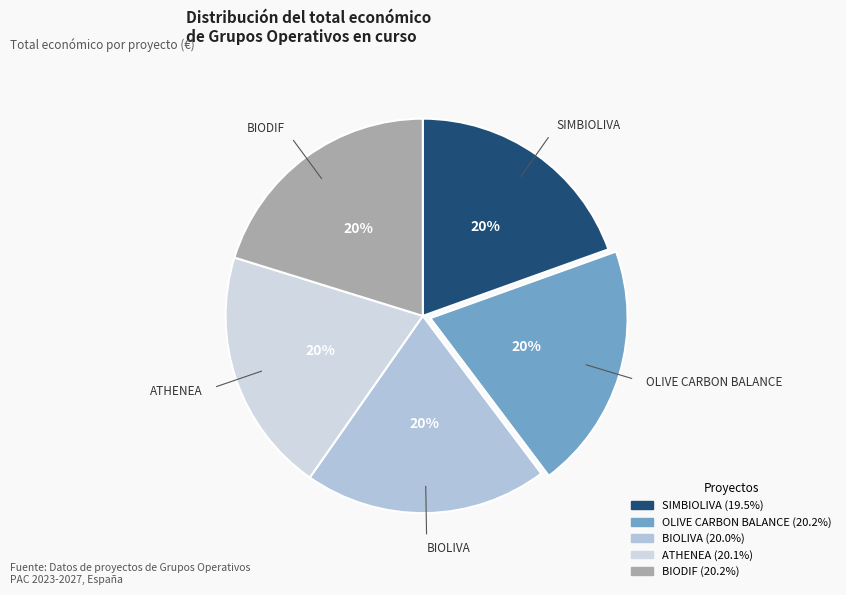

Is the sum of BIOLIVA and OLIVE CARBON BALANCE greater than half?

No